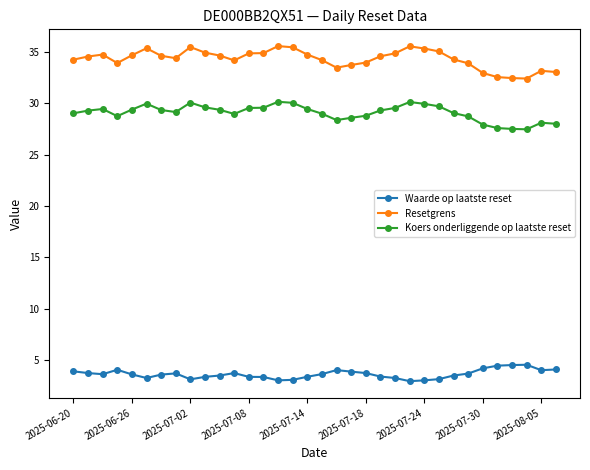

True or false: Waarde op laatste reset and Koers onderliggende op laatste reset cross at least once.

False